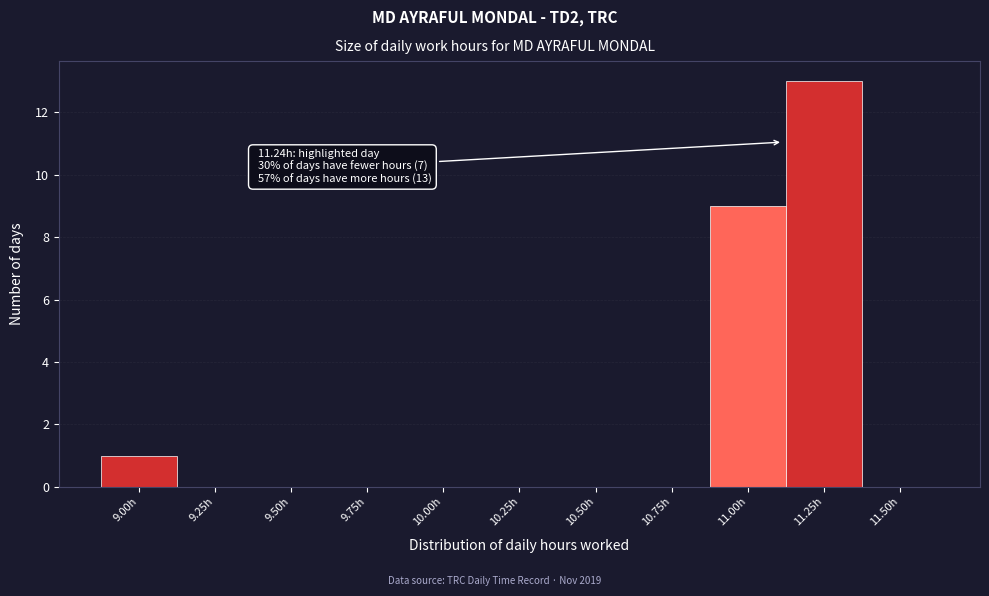

Reading left to right, transcribe all the data shown in this chart.

9.00h=1	9.25h=0	9.50h=0	9.75h=0	10.00h=0	10.25h=0	10.50h=0	10.75h=0	11.00h=9	11.25h=13	11.50h=0